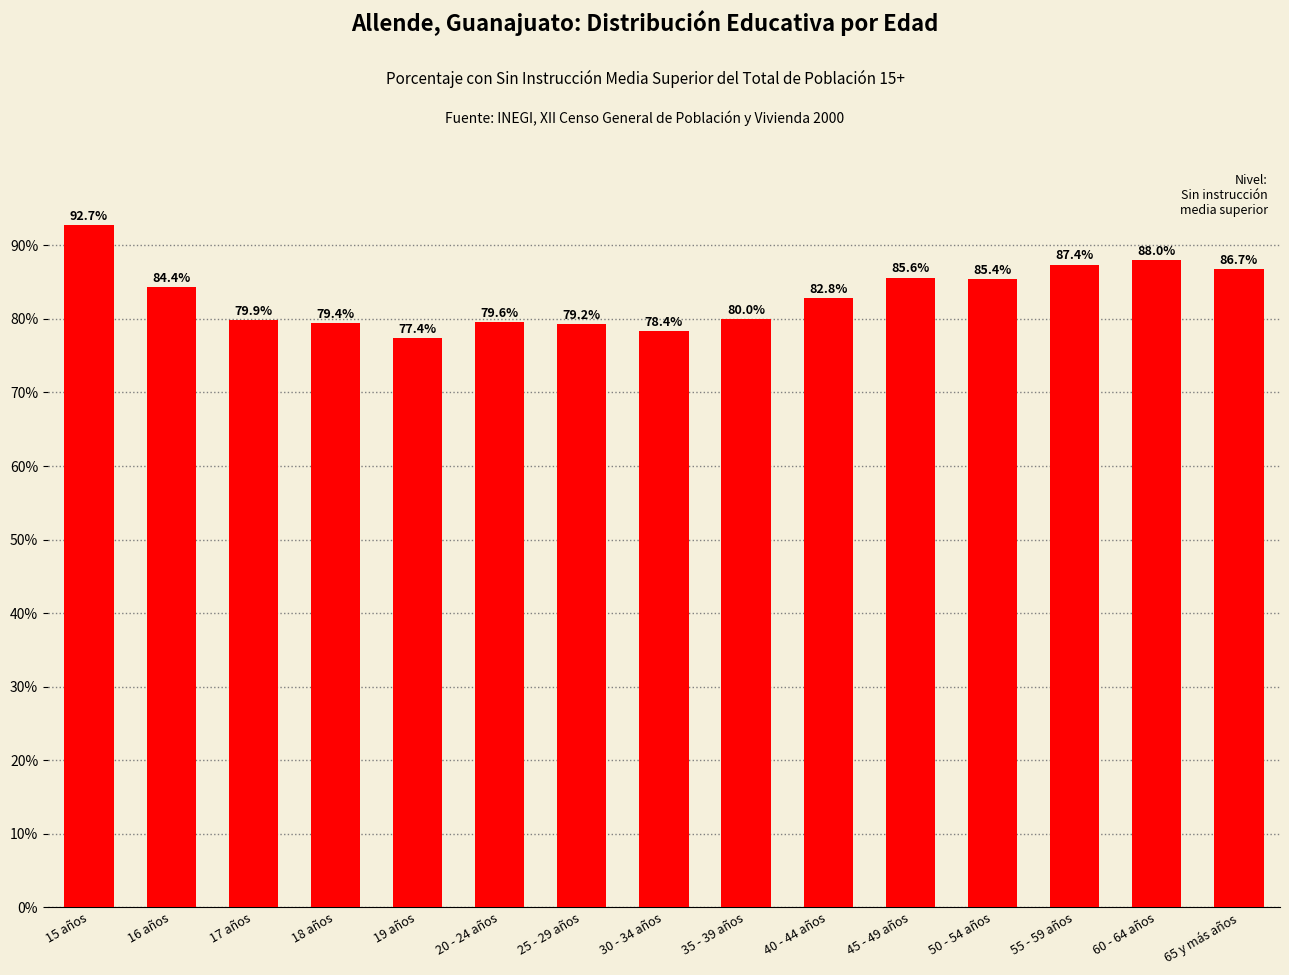

Are the bars horizontal?

No